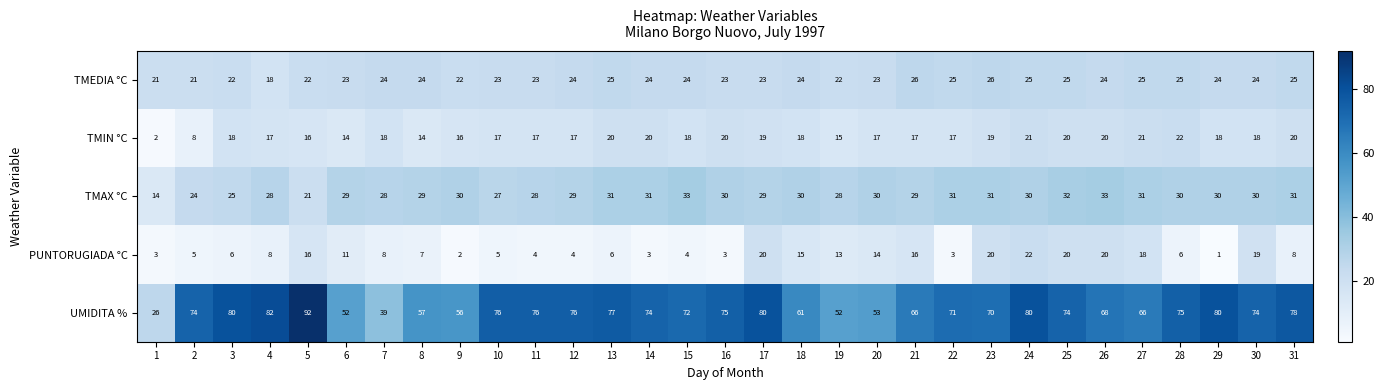

Which series has the largest total across all categories?

UMIDITA %